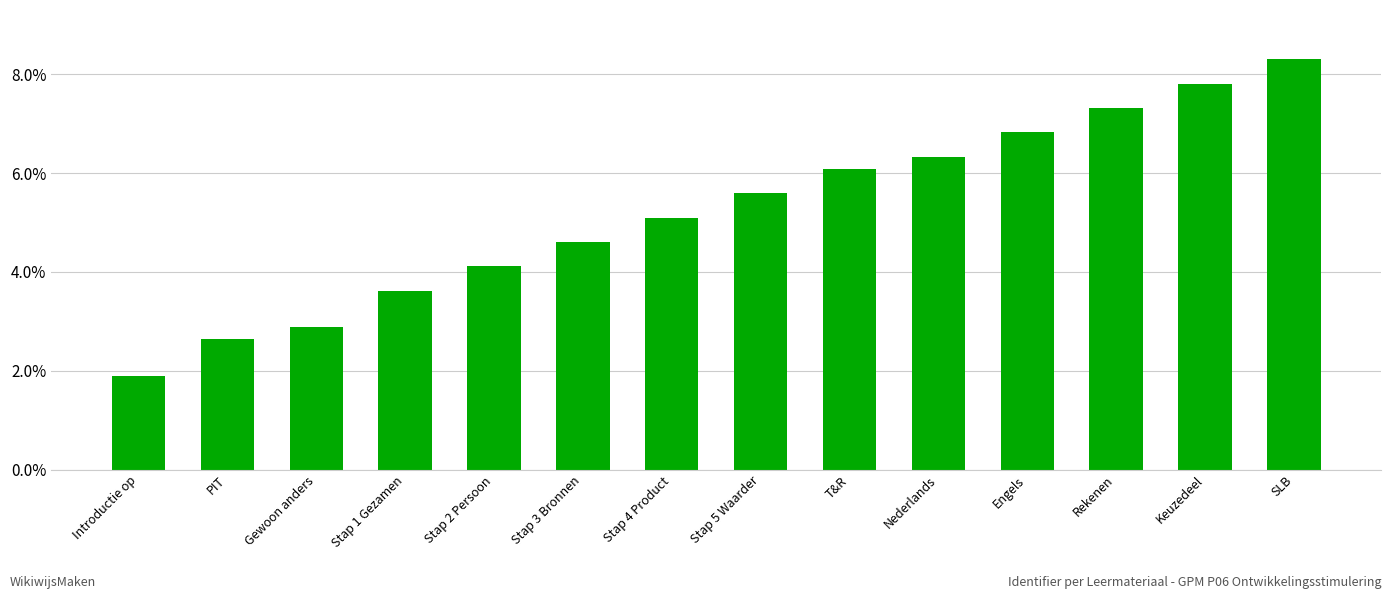

List the labels in order of value, smallest first.

Introductie op, PIT, Gewoon anders, Stap 1 Gezamen, Stap 2 Persoon, Stap 3 Bronnen, Stap 4 Product, Stap 5 Waarder, T&R, Nederlands, Engels, Rekenen, Keuzedeel, SLB